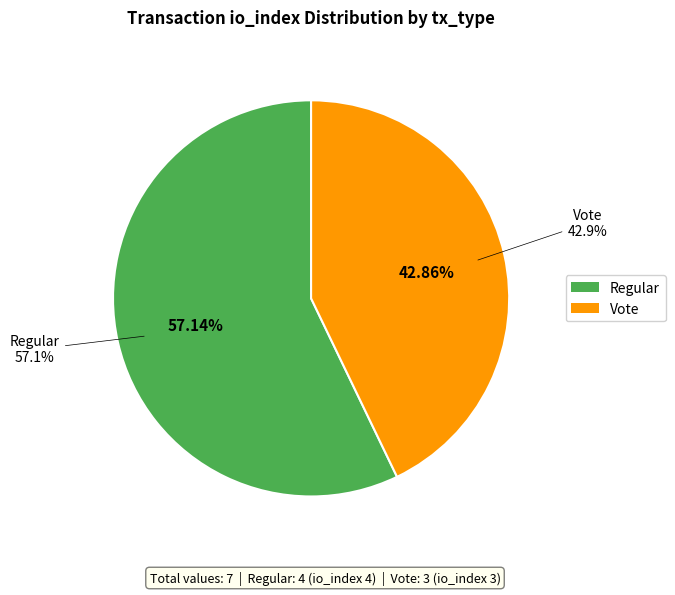

Between Vote and Regular, which is larger?

Regular